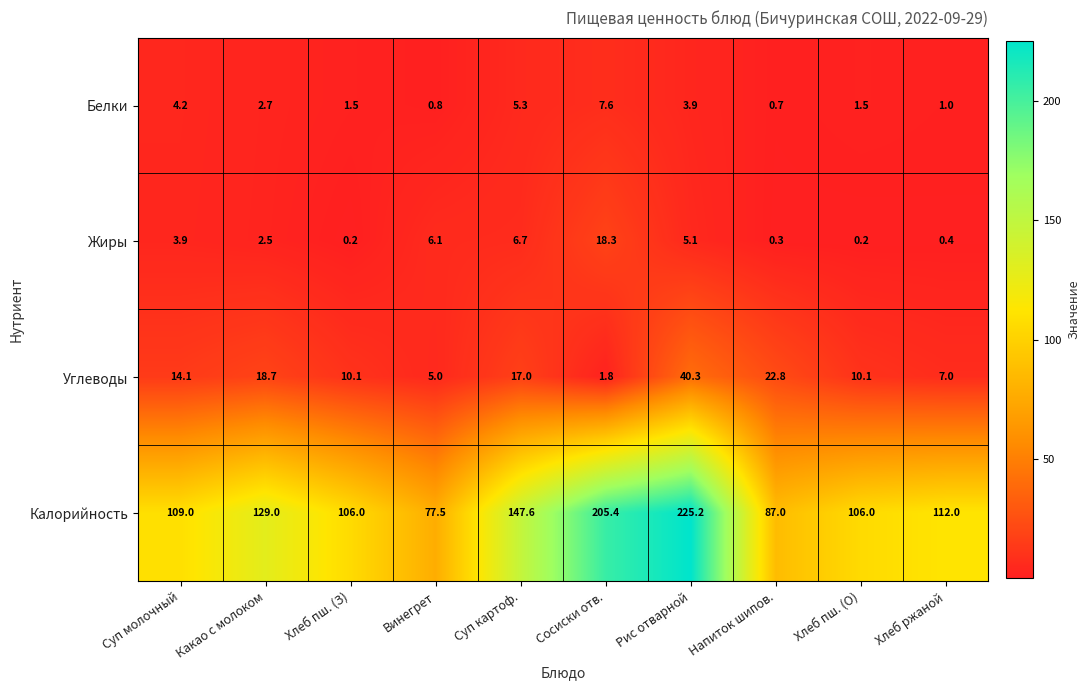

What is the sum of the Углеводы values at Хлеб пш. (О) and Рис отварной?

50.4